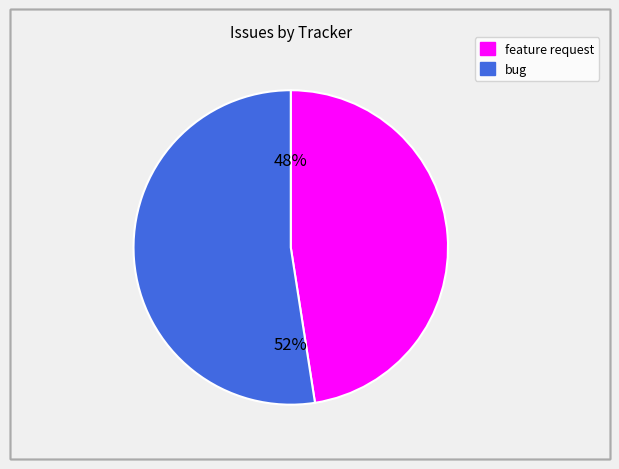

What is the majority slice?

bug